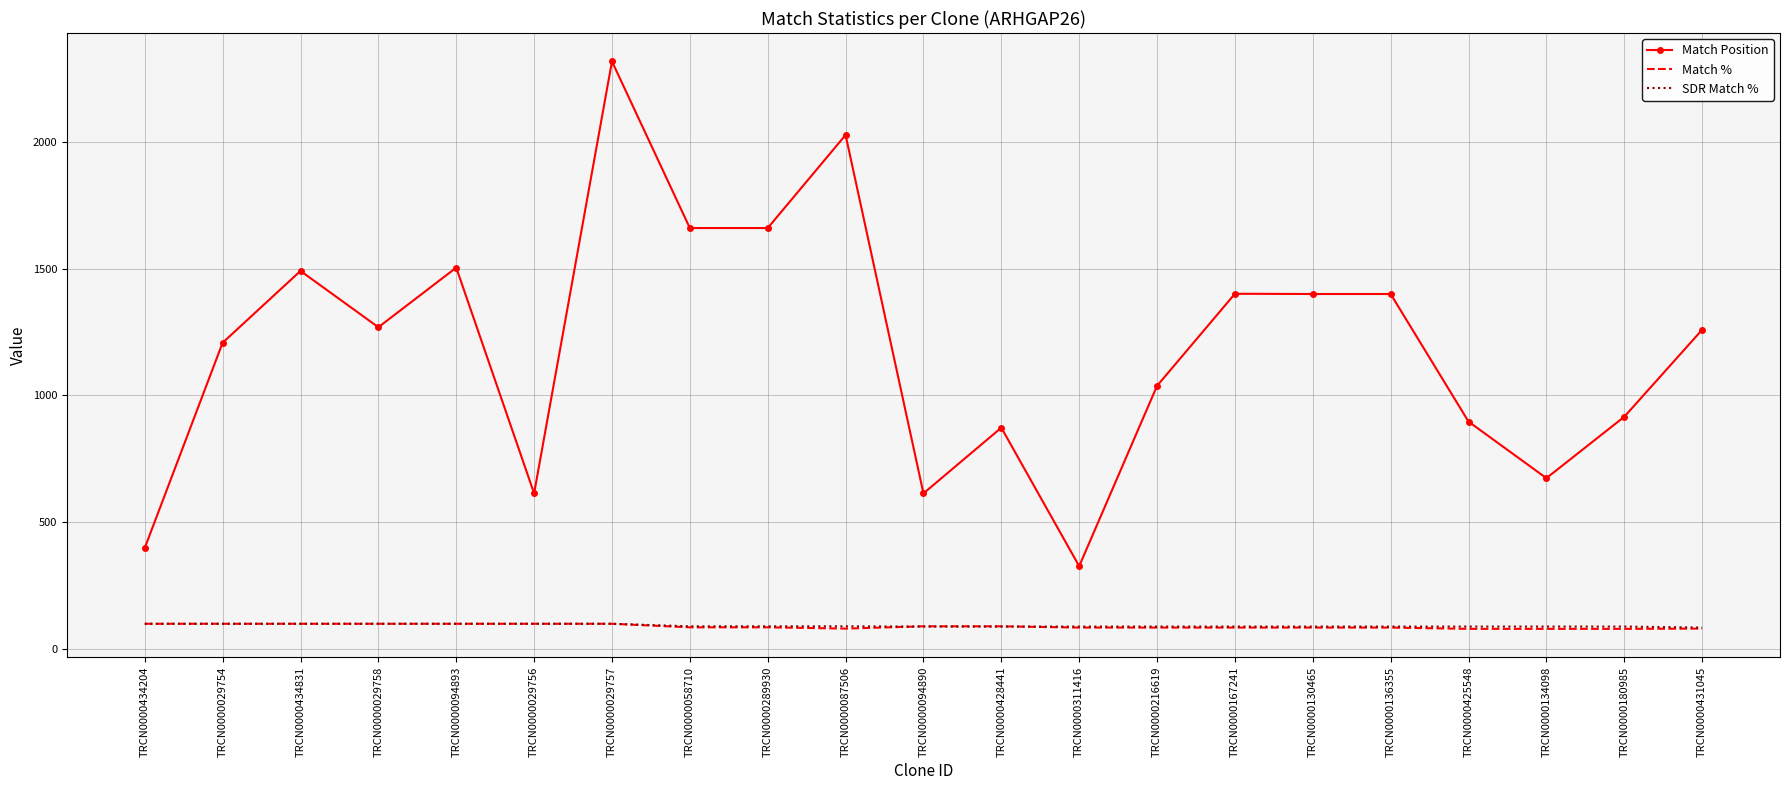

True or false: Match % has a value of 100 at TRCN0000434831.

True